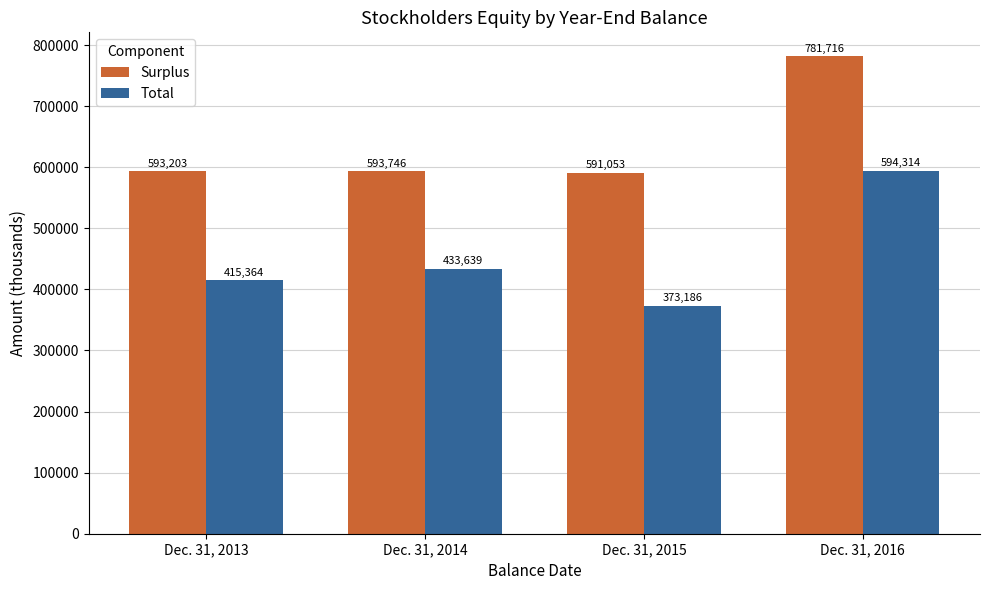

At which category is the sum across all series the highest?

Dec. 31, 2016